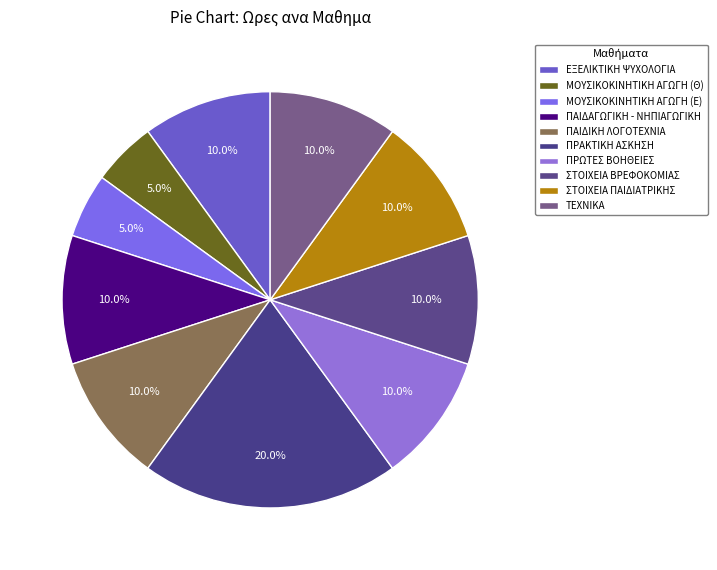

Which category has the biggest portion of the pie?

ΠΡΑΚΤΙΚΗ ΑΣΚΗΣΗ